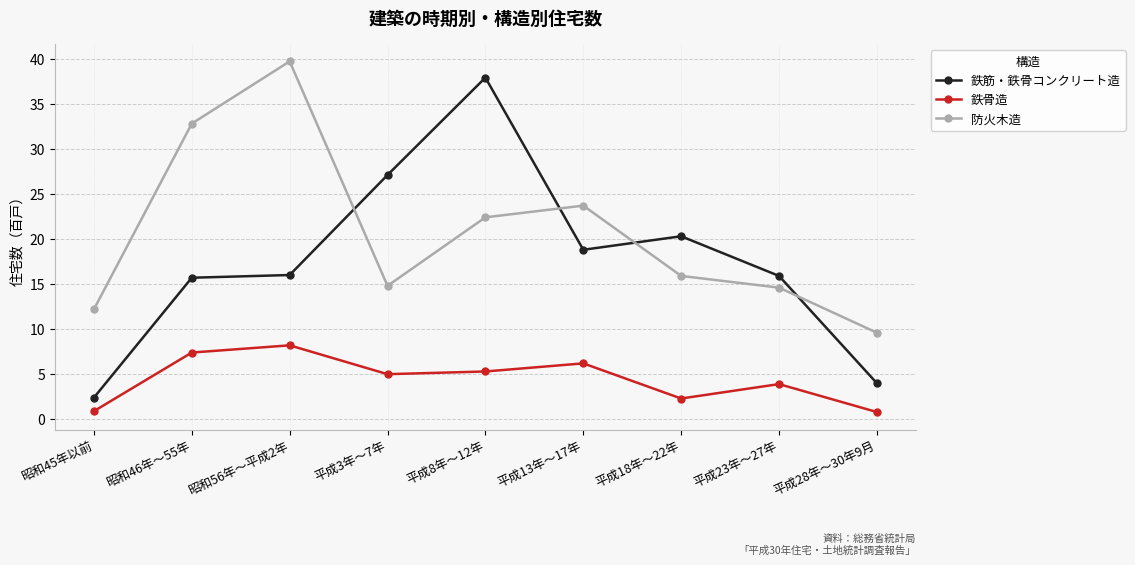

In 防火木造, how many points are lower than both neighbors (excluding endpoints)?

1